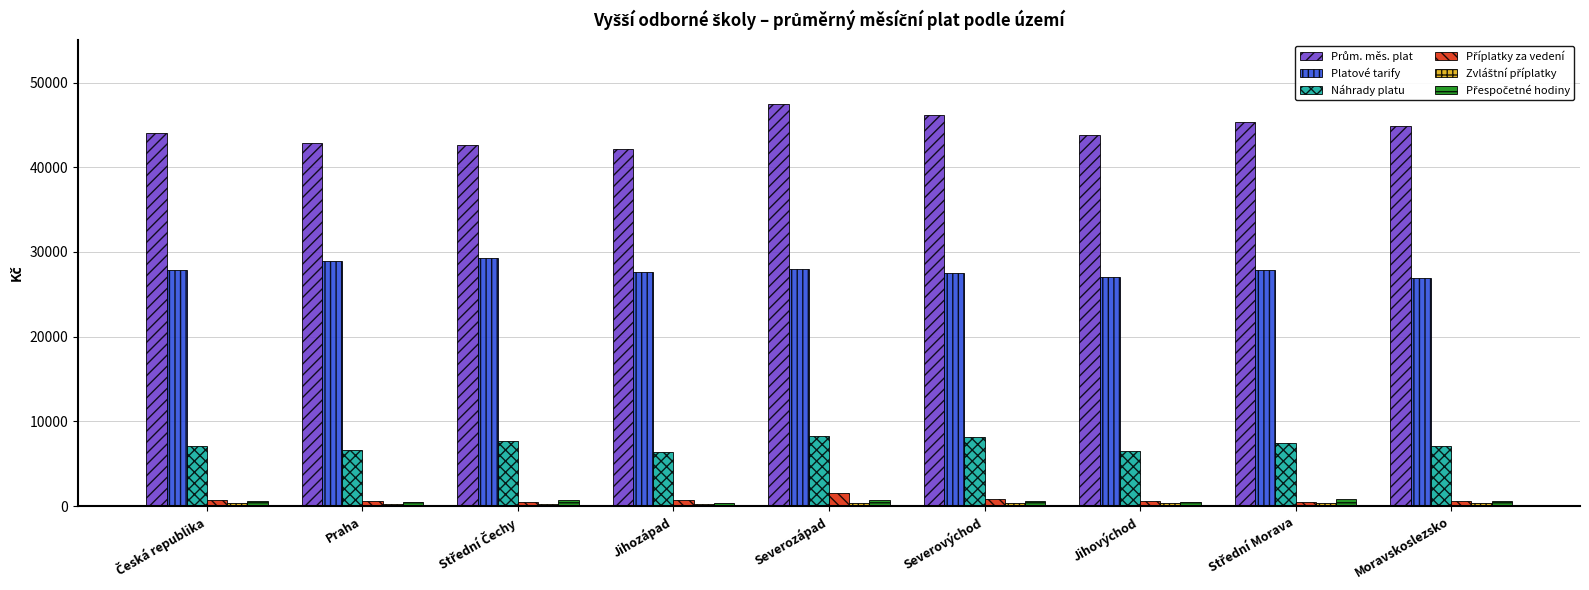

What is the greatest value displayed?

47521.1